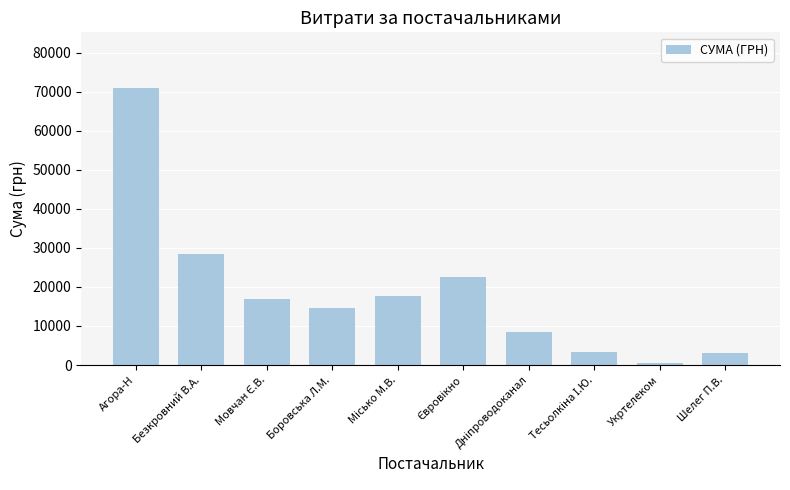

True or false: the data shows 12088.6 at Безкровний В.А..

False